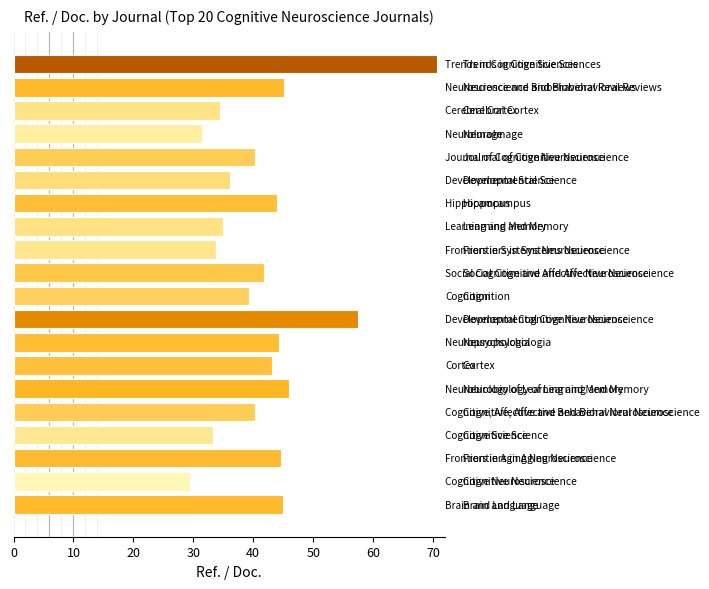

How many distinct data groups are displayed?

1